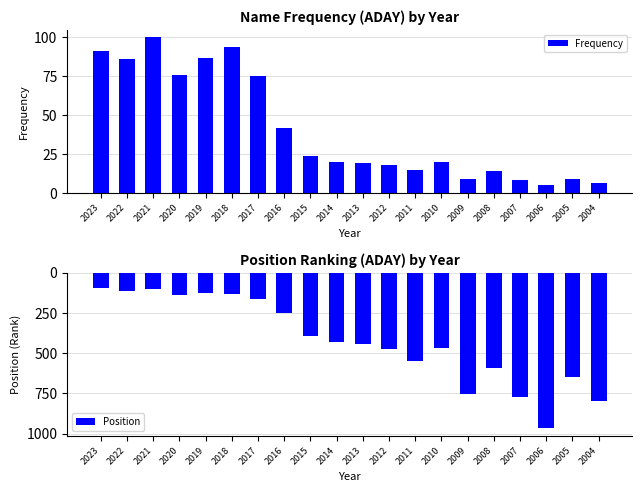

Is it true that Position equals 966 at 2006?

True